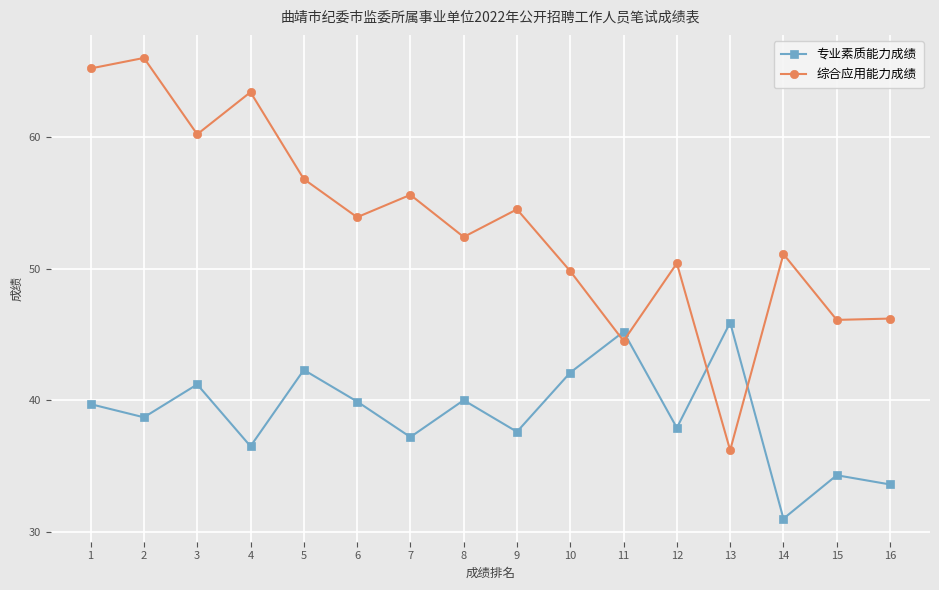

What is the difference between the maximum and second lowest values in the 综合应用能力成绩 series?

21.5